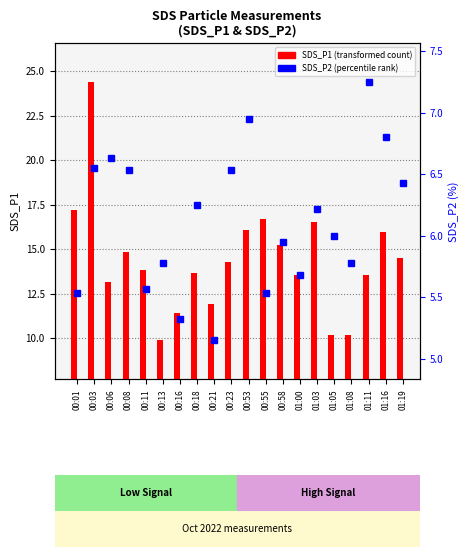

What is the average value of the SDS_P2 series?

6.1